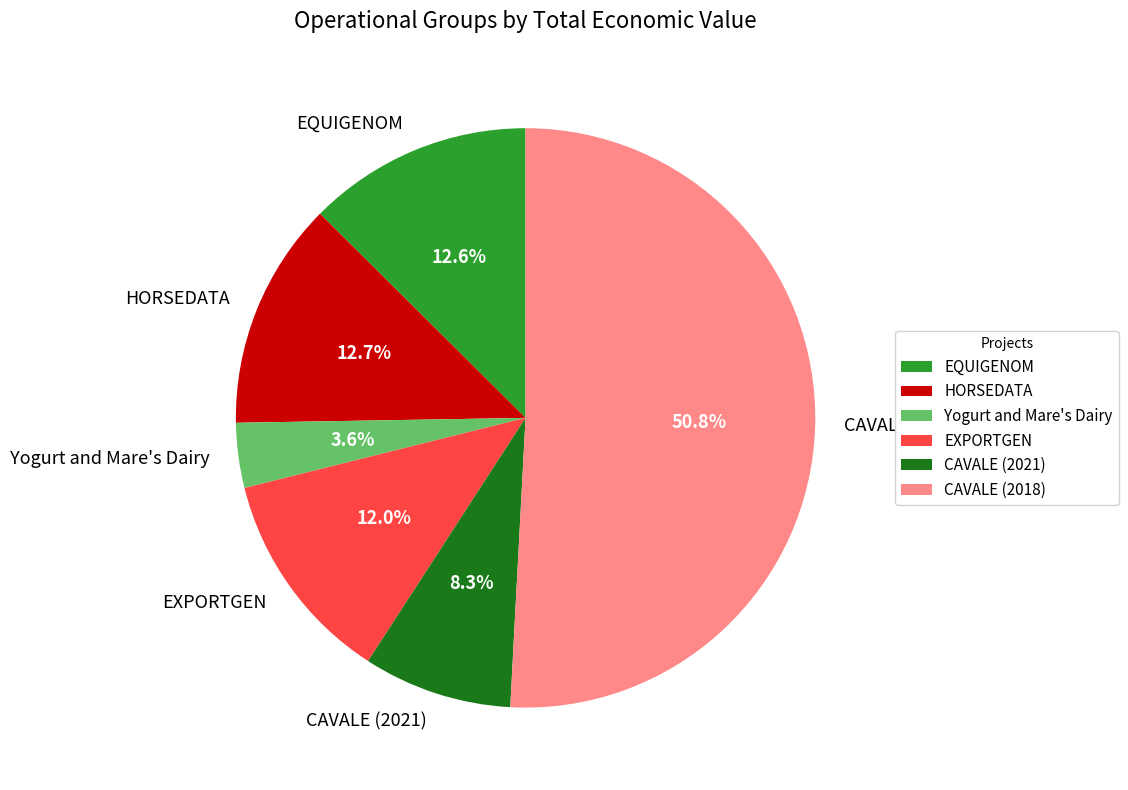

What percentage is the Yogurt and Mare's Dairy slice, to the nearest percent?

4%